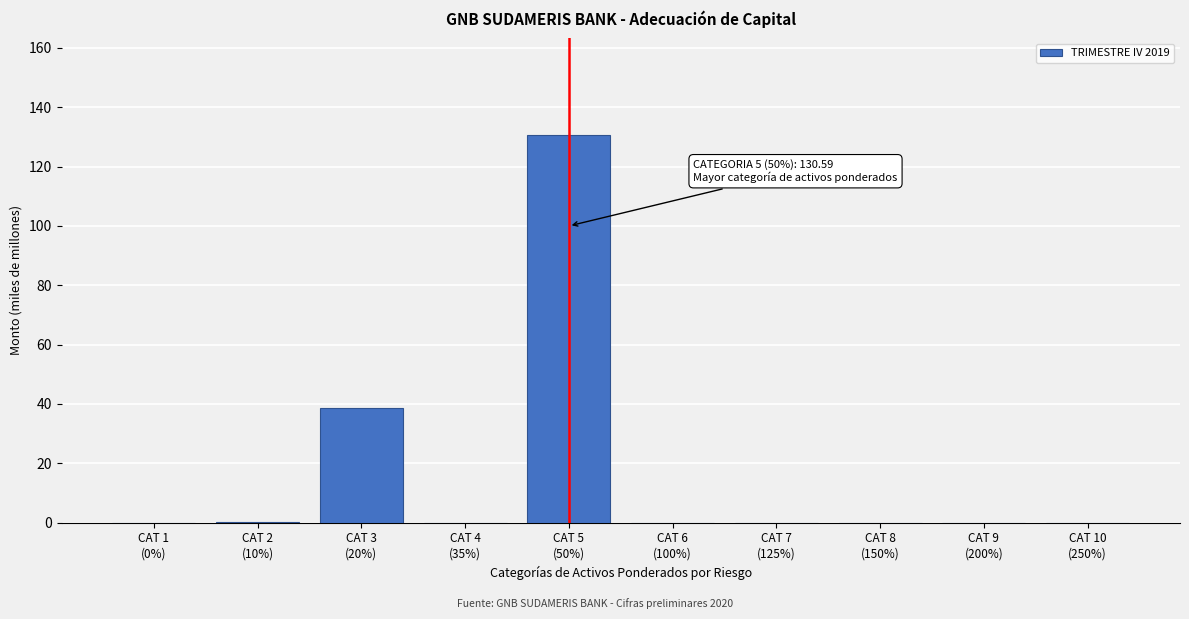

What is the maximum value shown in the chart?

130.6